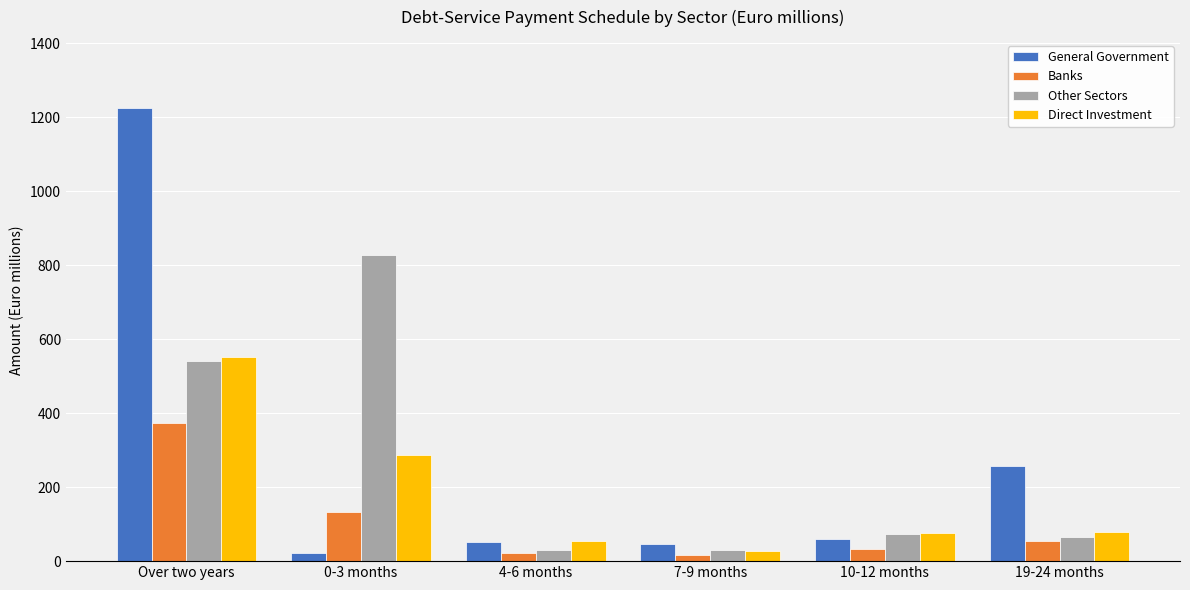

What value does the Banks series have at 4-6 months?

23.0